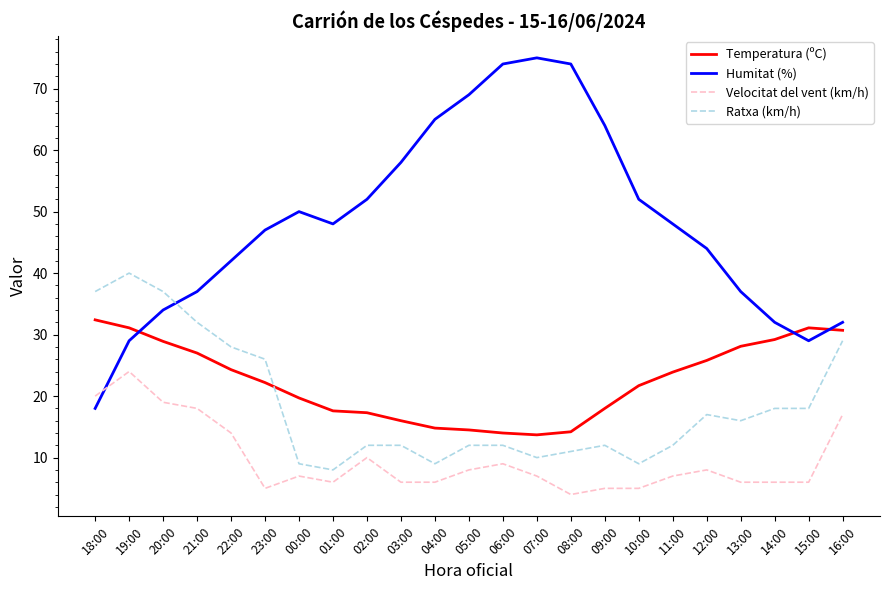

How many lines are shown in the chart?

4